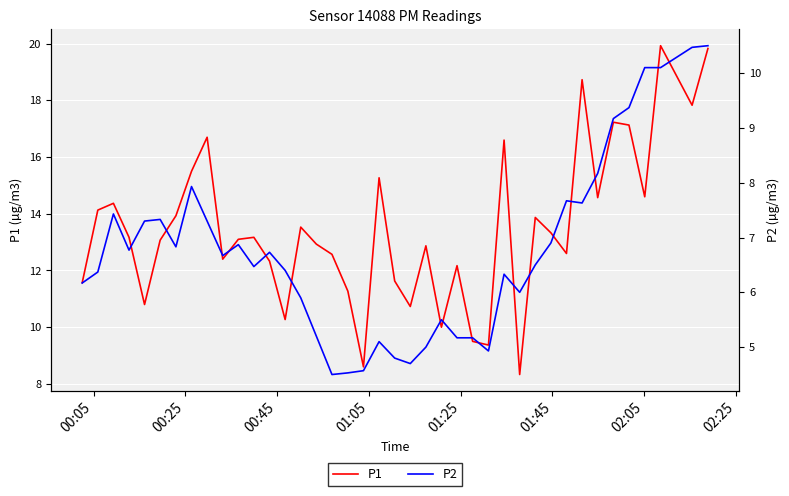

True or false: P1 and P2 intersect in this chart.

False